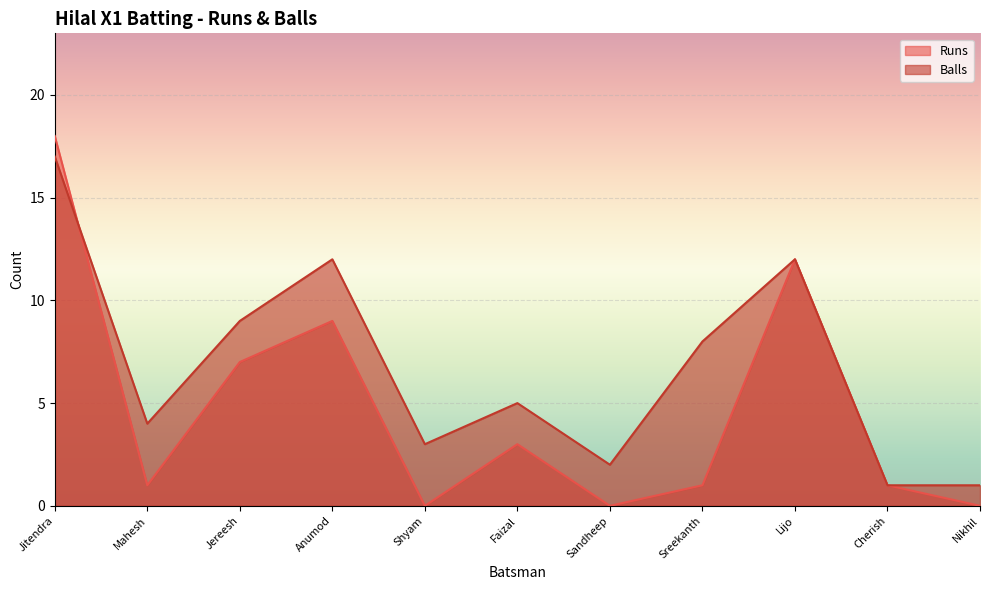

Which category has the highest value in the Runs series?

Jitendra